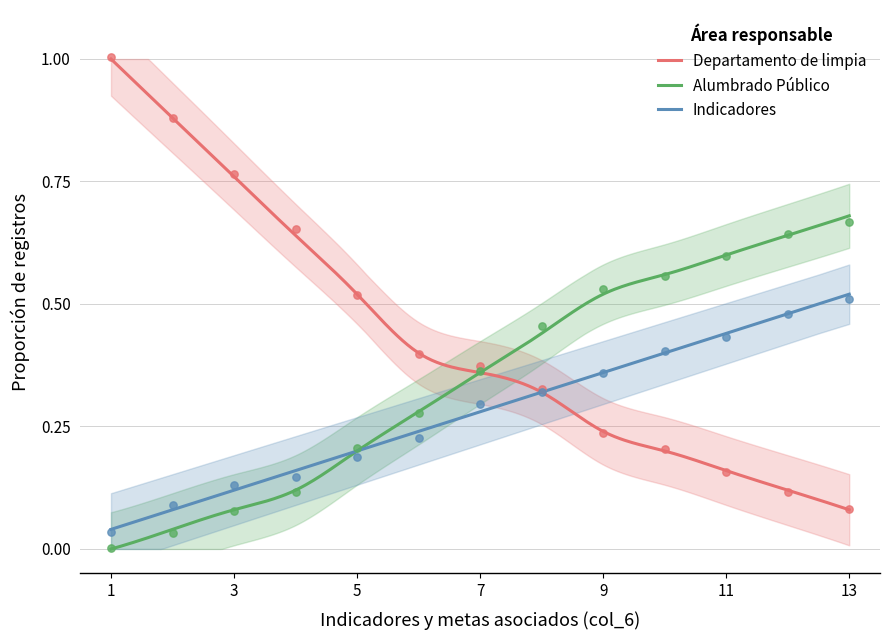

At which category is the sum across all series the highest?

13